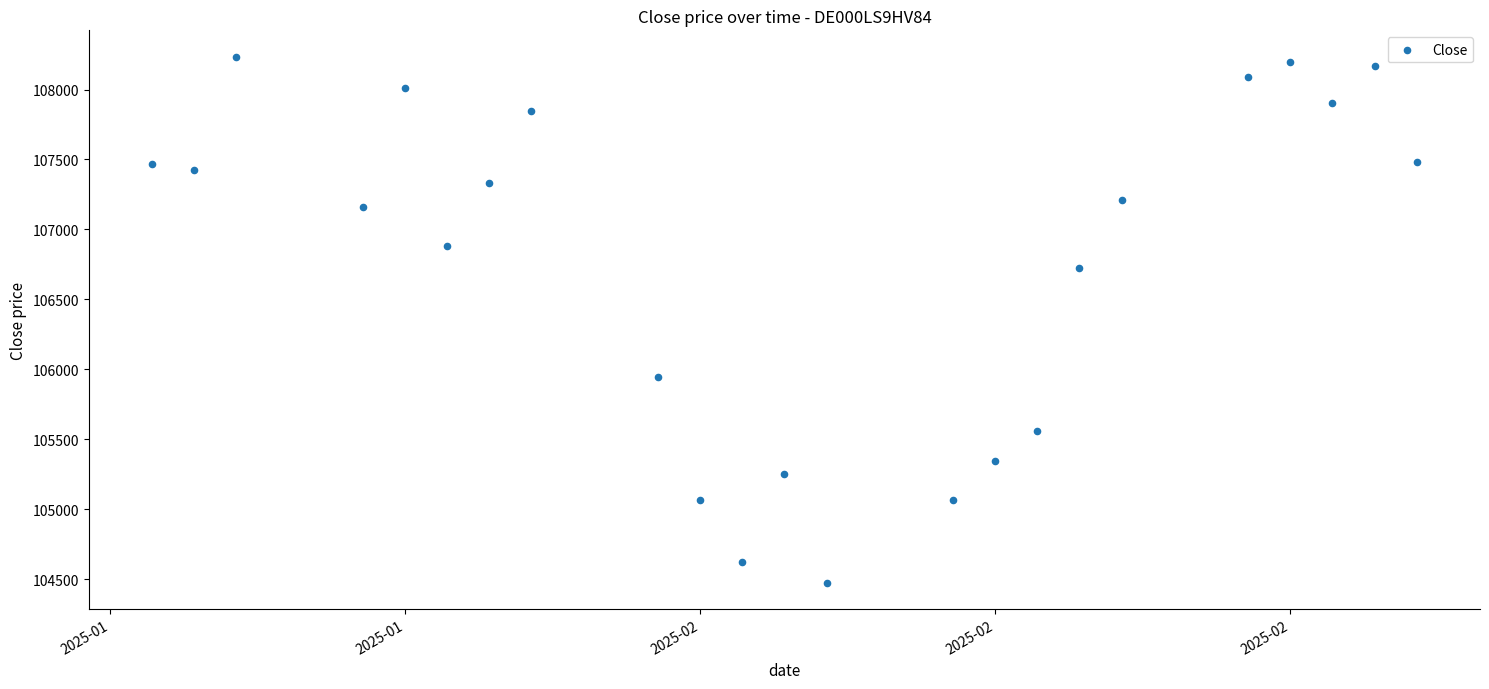

What is the range of X values (max minus min)?

30